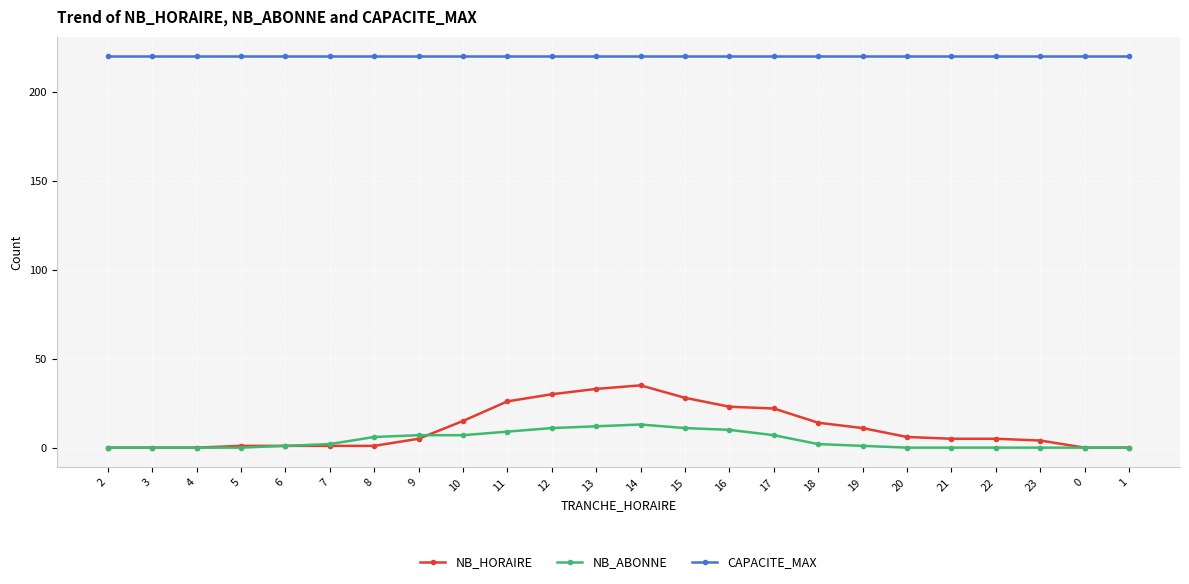

Which series has the largest range (max minus min)?

NB_HORAIRE